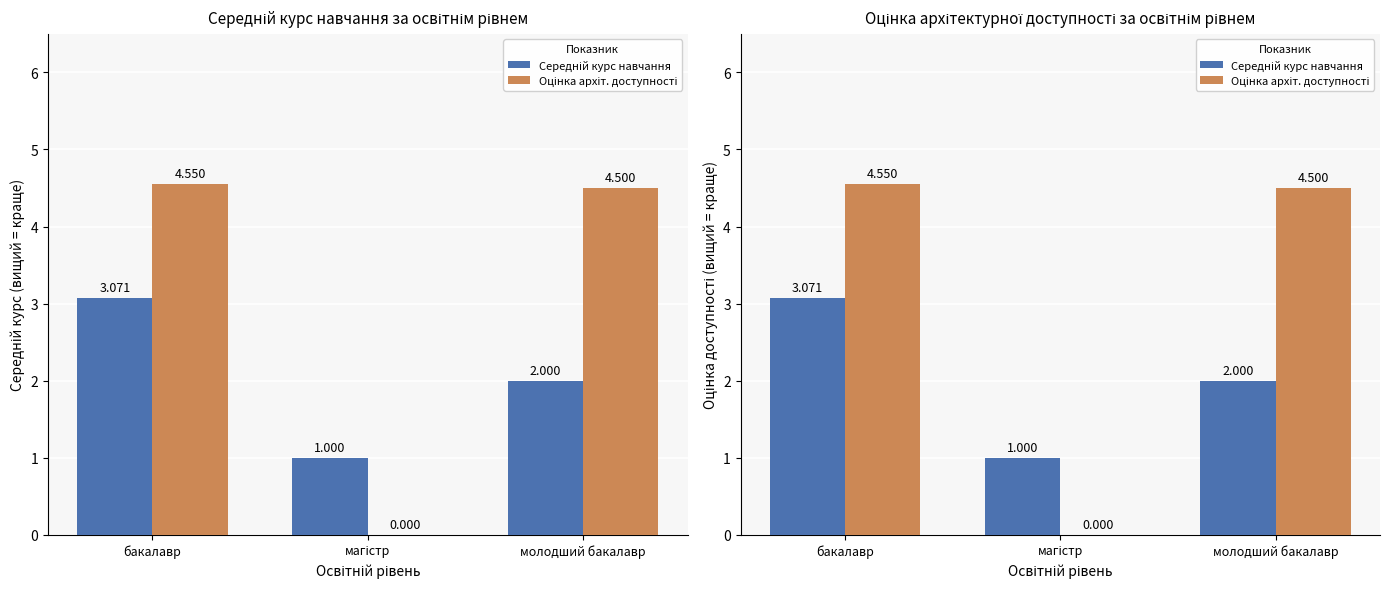

Reading right to left, transcribe all the data shown in this chart.

Середній курс навчання: молодший бакалавр=2.0	магістр=1.0	бакалавр=3.1
Оцінка архіт. доступності: молодший бакалавр=4.5	магістр=0.0	бакалавр=4.5